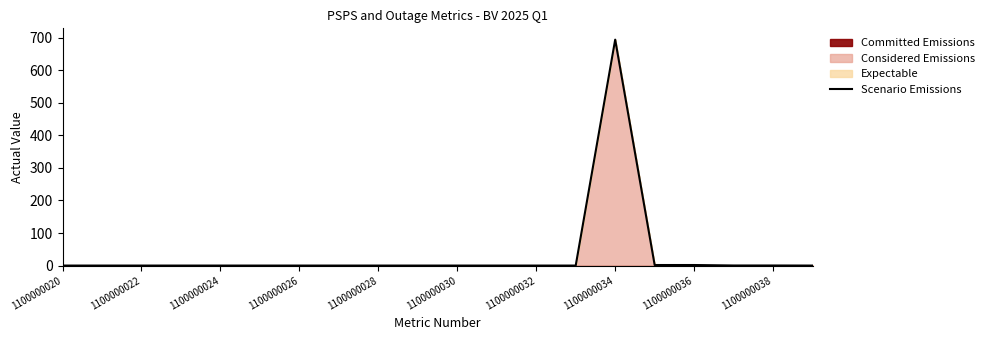

The value at 13 is 0.0. True or false?

True